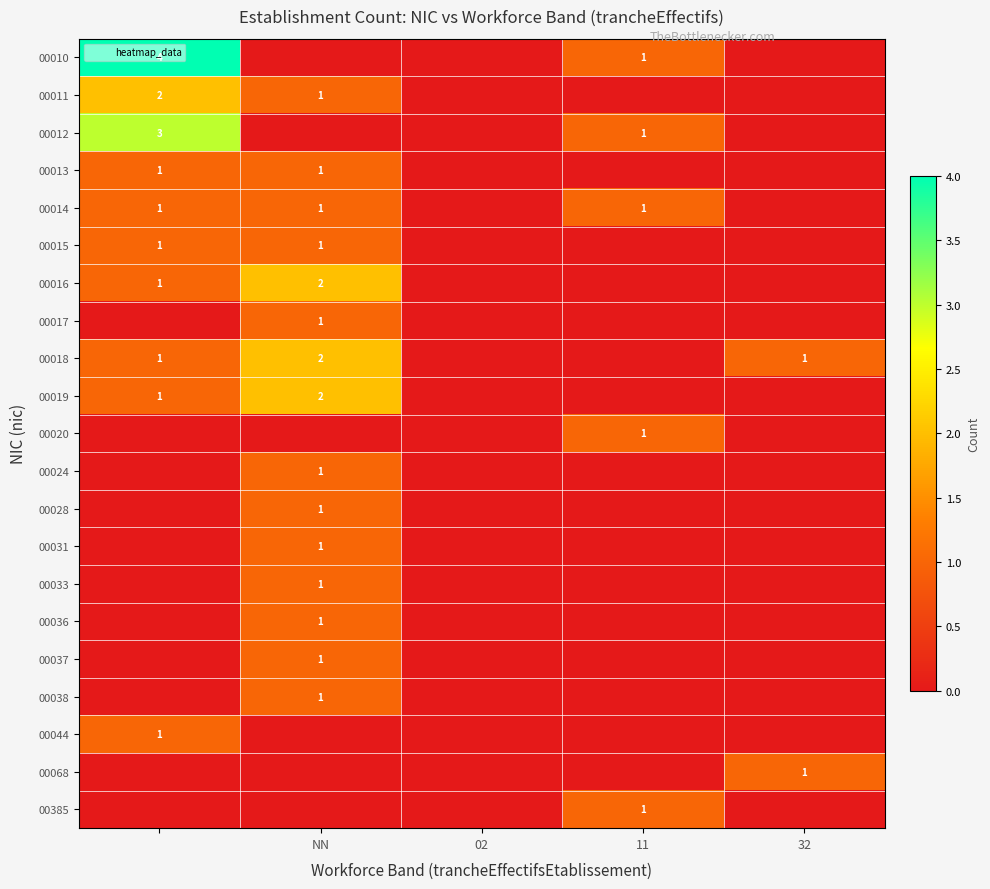

How many categories are shown in the chart?

5